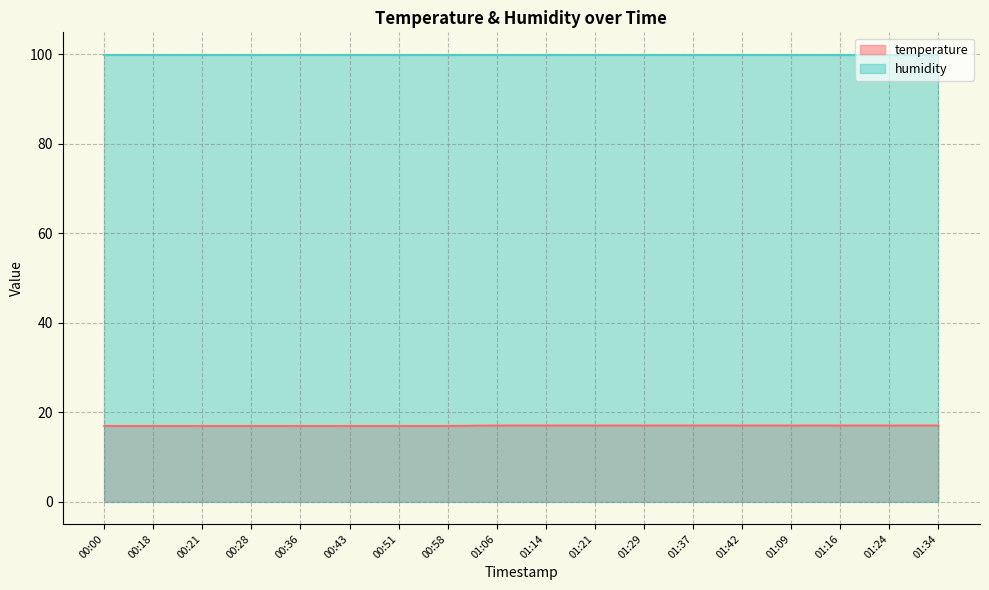

At which label is the value closest to 16?

00:00